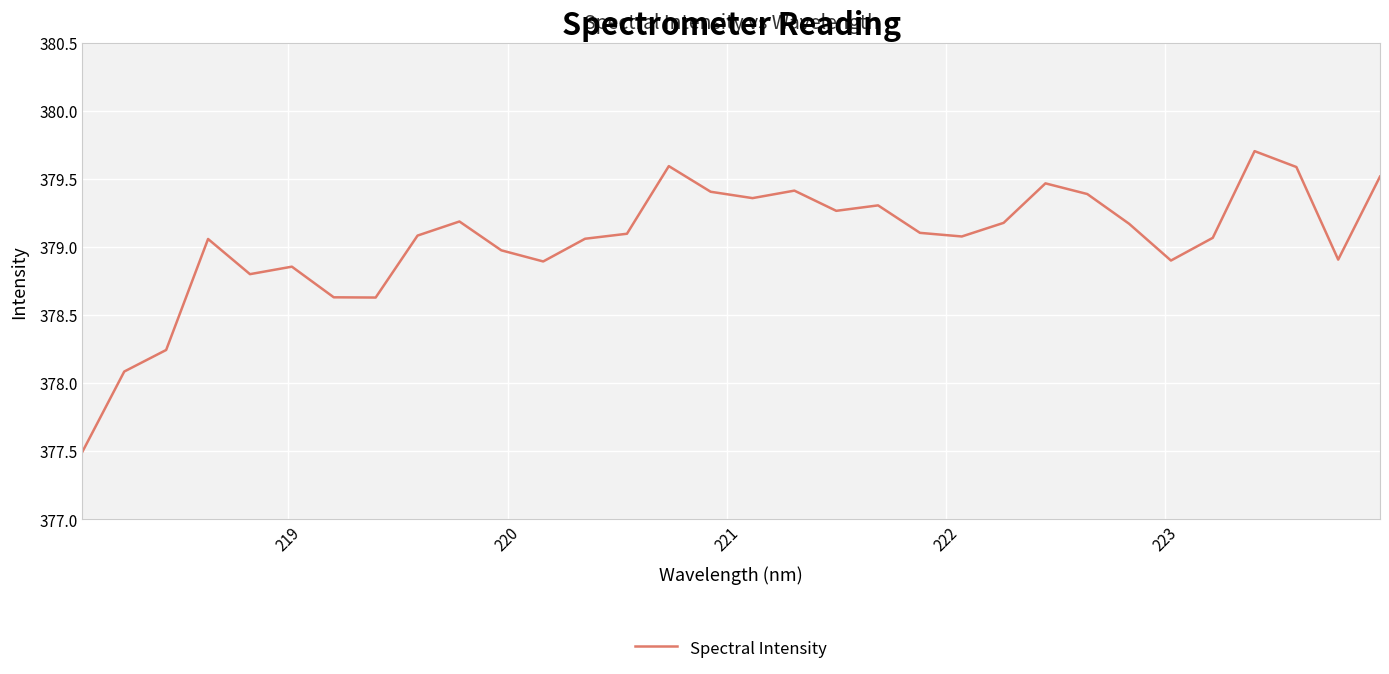

What is the greatest value displayed?

379.7